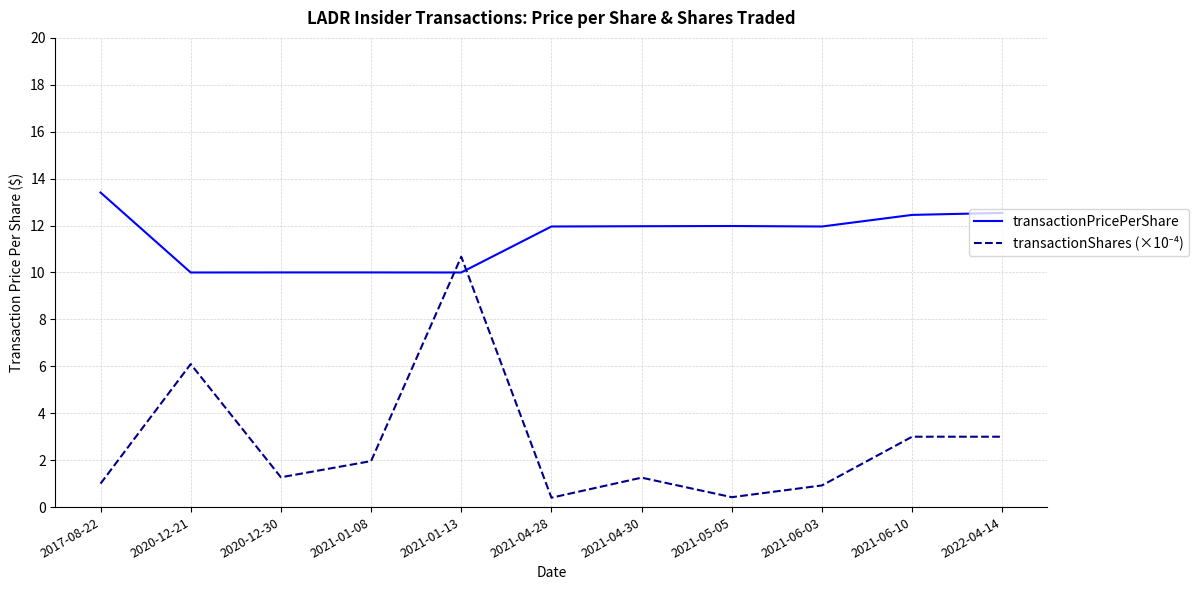

The transactionPricePerShare series shows 9.1 at 2017-08-22. True or false?

False